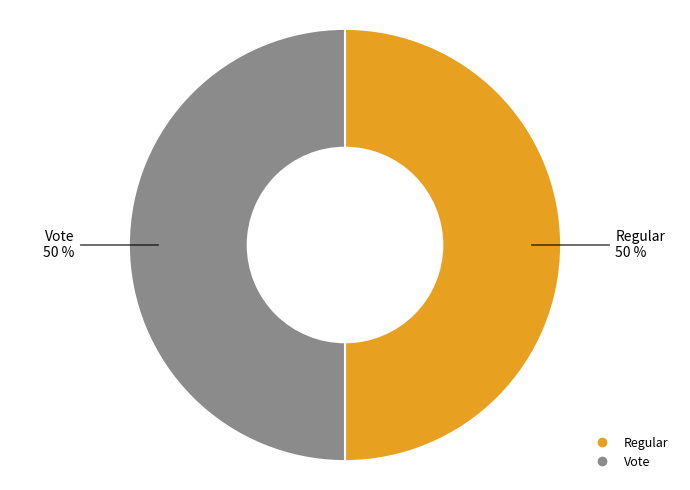

How many slices are in this pie chart?

2